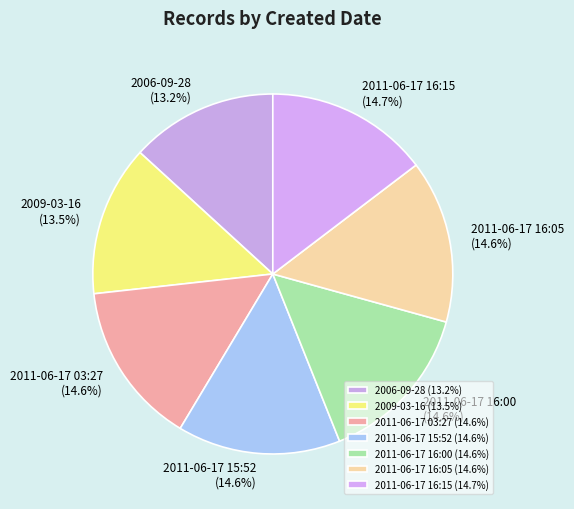

True or false: 2011-06-17 16:00 accounts for 15% of the total.

True